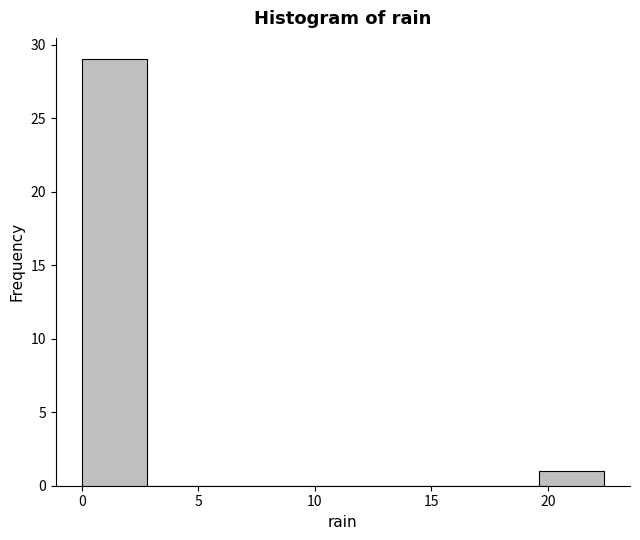

Reading left to right, list every bar in this chart as the range it spans on the x-axis followed by its height. Neither the bar edges nor the heights are printed on the chart, so give them approximately, as read against the axes.

0.0 to 2.8: 29
2.8 to 5.6: 0
5.6 to 8.4: 0
8.4 to 11.2: 0
11.2 to 14.0: 0
14.0 to 16.8: 0
16.8 to 19.6: 0
19.6 to 22.4: 1